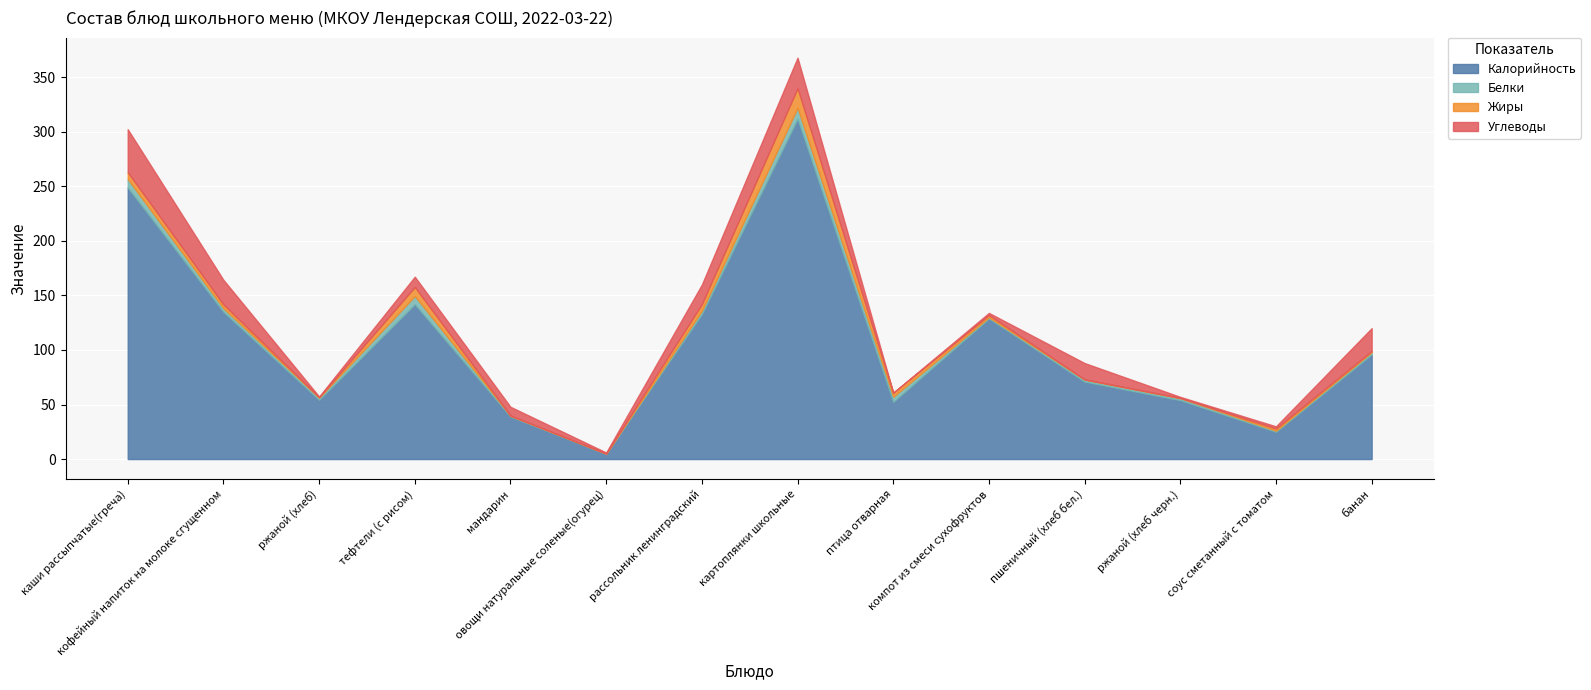

Which category has the highest value in the Жиры series?

картоплянки школьные